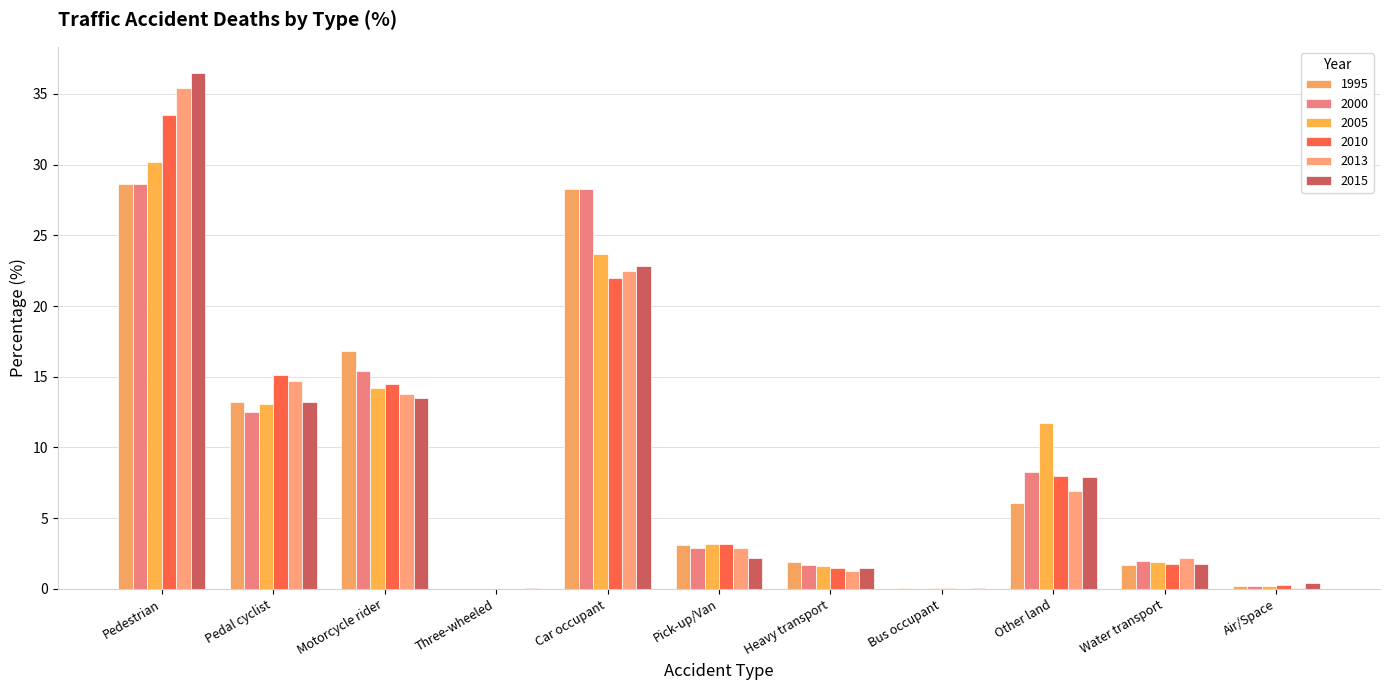

What are all the series names shown in the legend?

1995, 2000, 2005, 2010, 2013, 2015